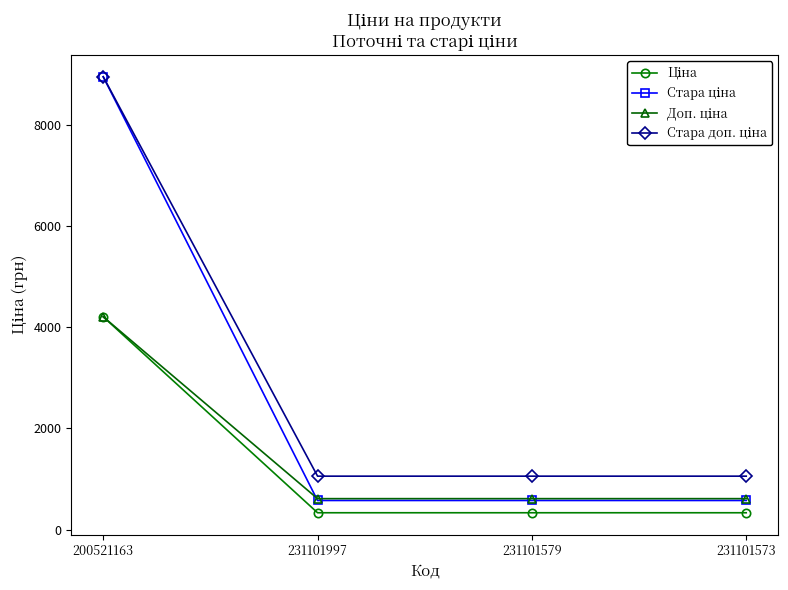

What is the spread (max minus min) of values at 231101997?

722.8